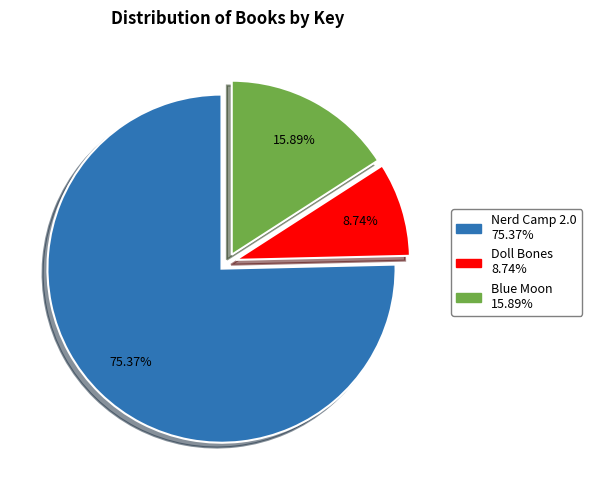

To the nearest percent, what is the difference between the Nerd Camp 2.0 and Blue Moon slice percentages?

59%